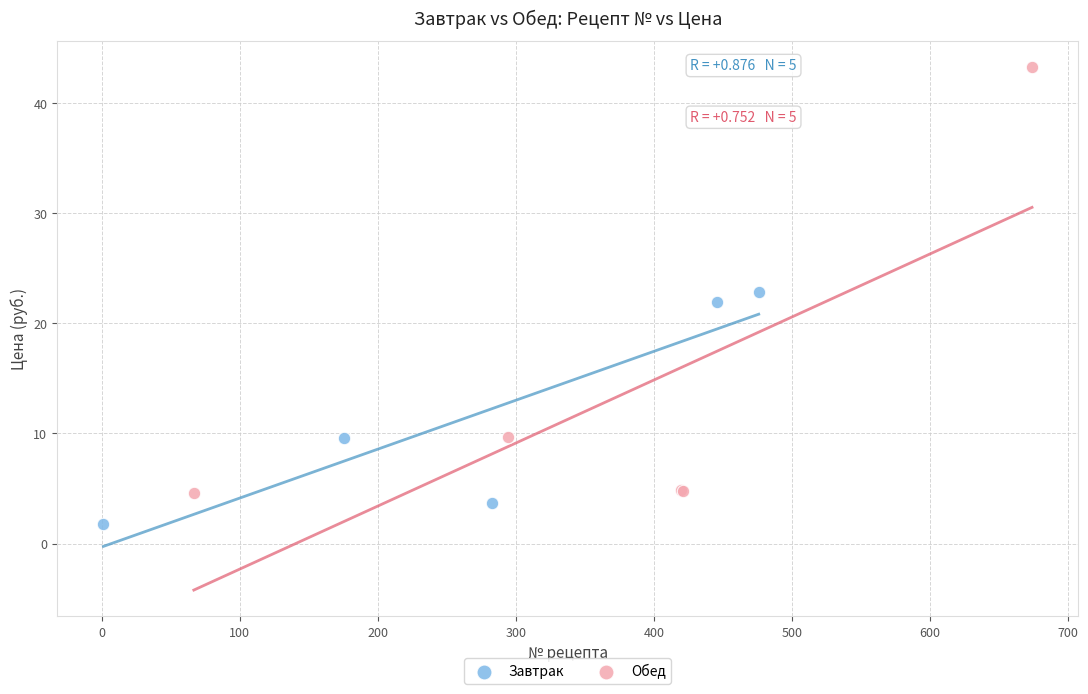

Which series contains the lowest Y value?

Завтрак